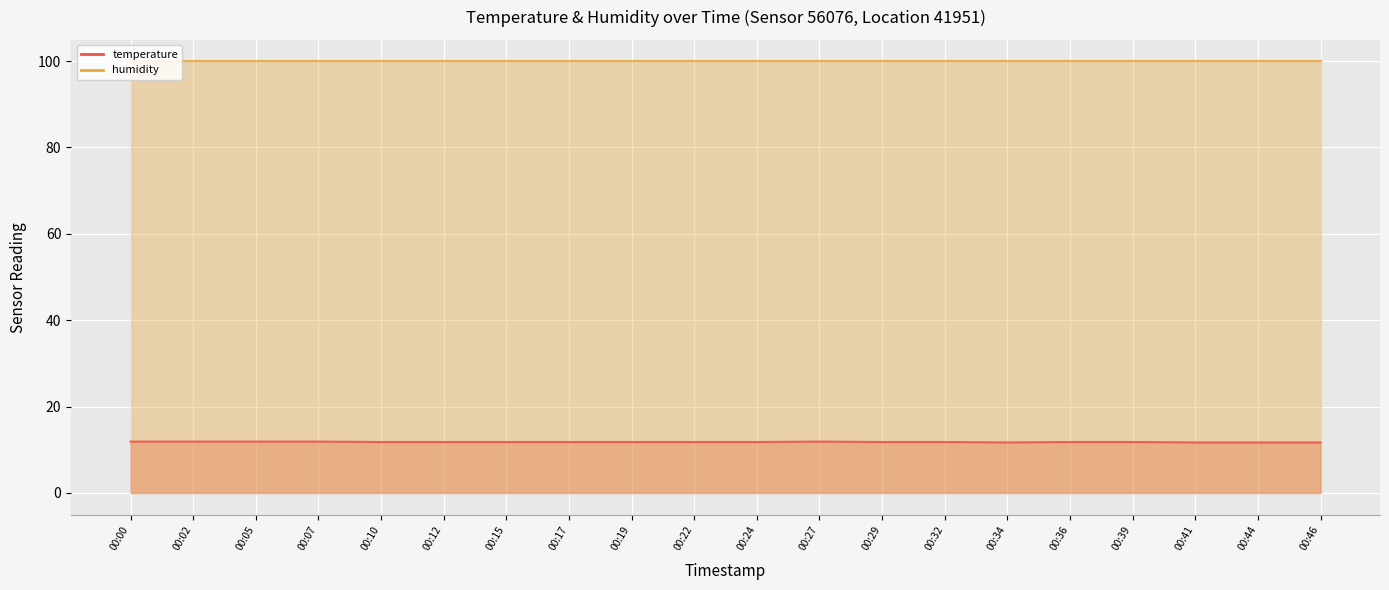

Reading left to right, extract all data points from this chart.

00:00=11.9	00:02=11.9	00:05=11.9	00:07=11.9	00:10=11.8	00:12=11.8	00:15=11.8	00:17=11.8	00:19=11.8	00:22=11.8	00:24=11.8	00:27=11.9	00:29=11.8	00:32=11.8	00:34=11.7	00:36=11.8	00:39=11.8	00:41=11.7	00:44=11.7	00:46=11.7